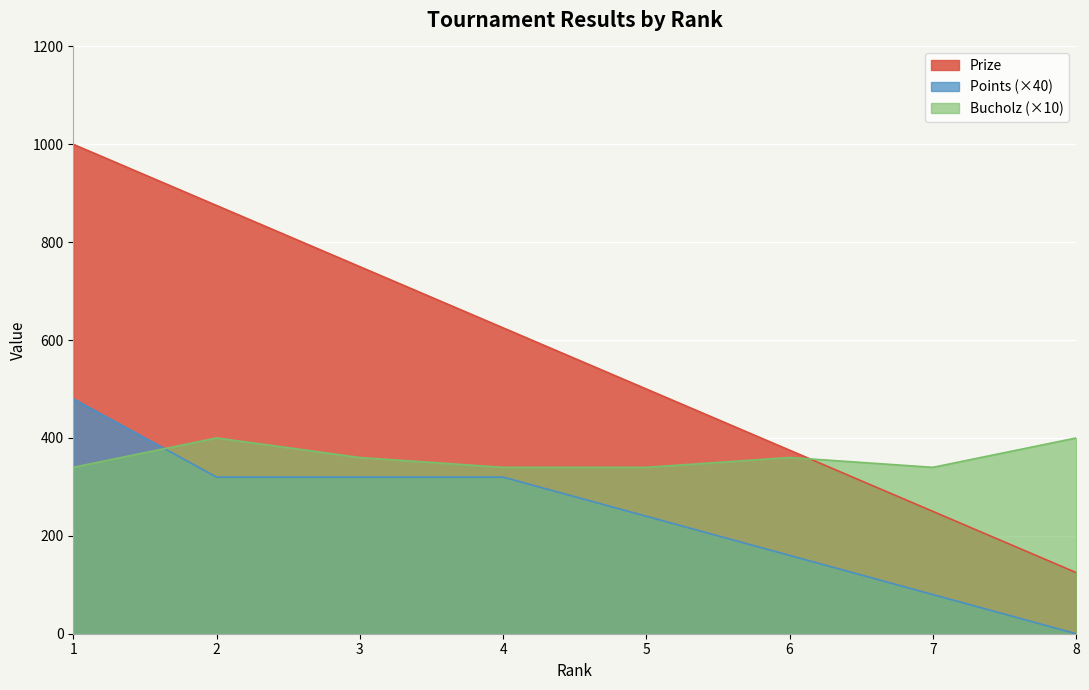

At which category is the sum across all series the highest?

1